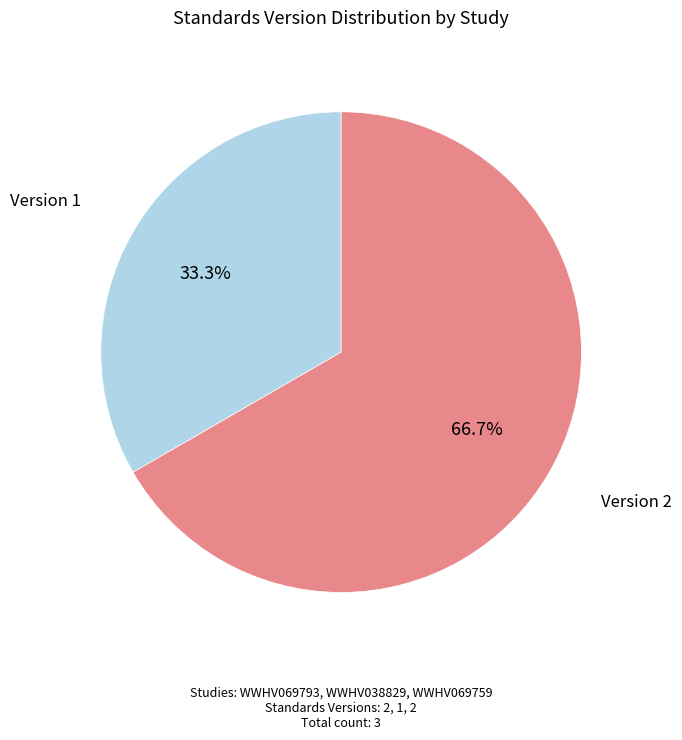

Which category has the smallest portion of the pie?

Version 1